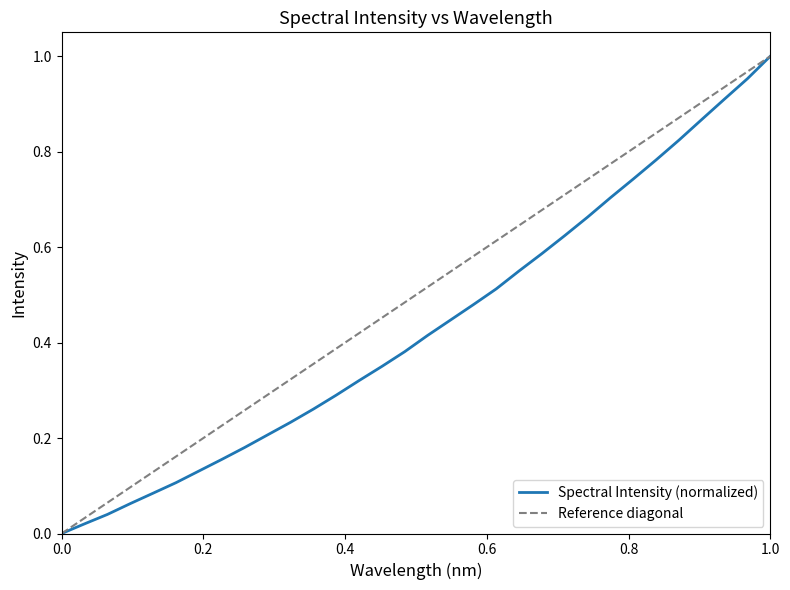

What is the maximum value shown in the chart?

1.0